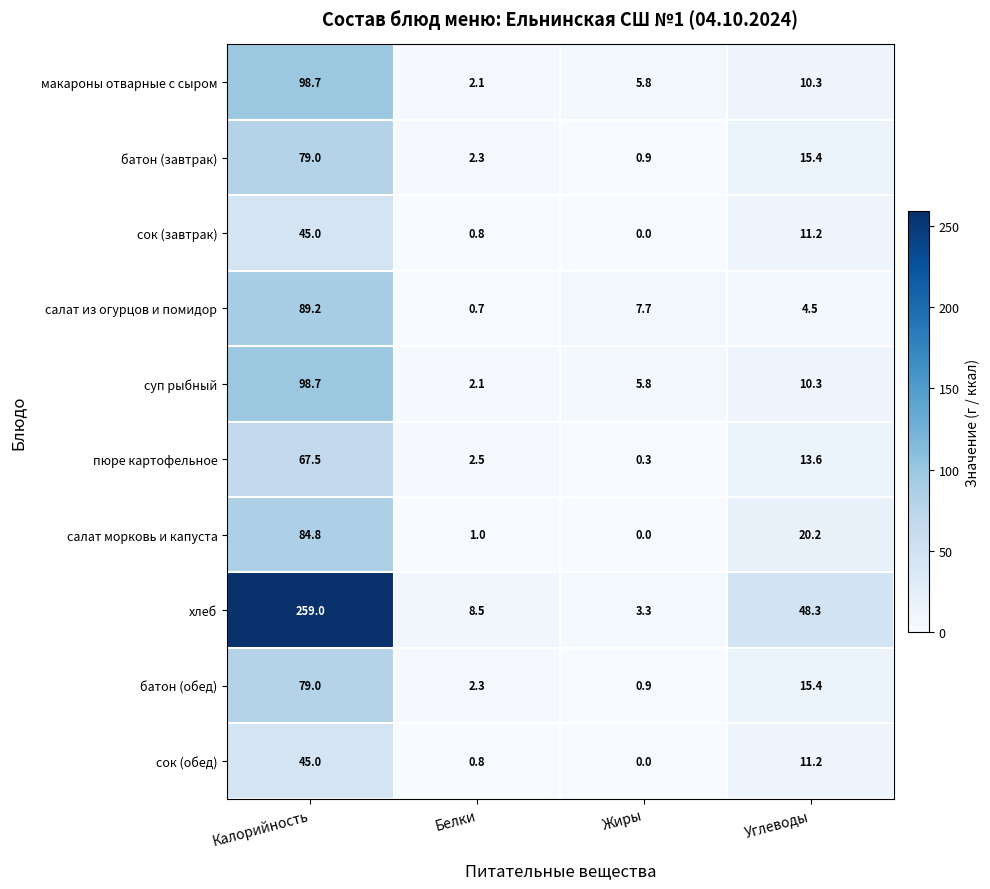

Which series changed the most between Жиры and Углеводы?

хлеб